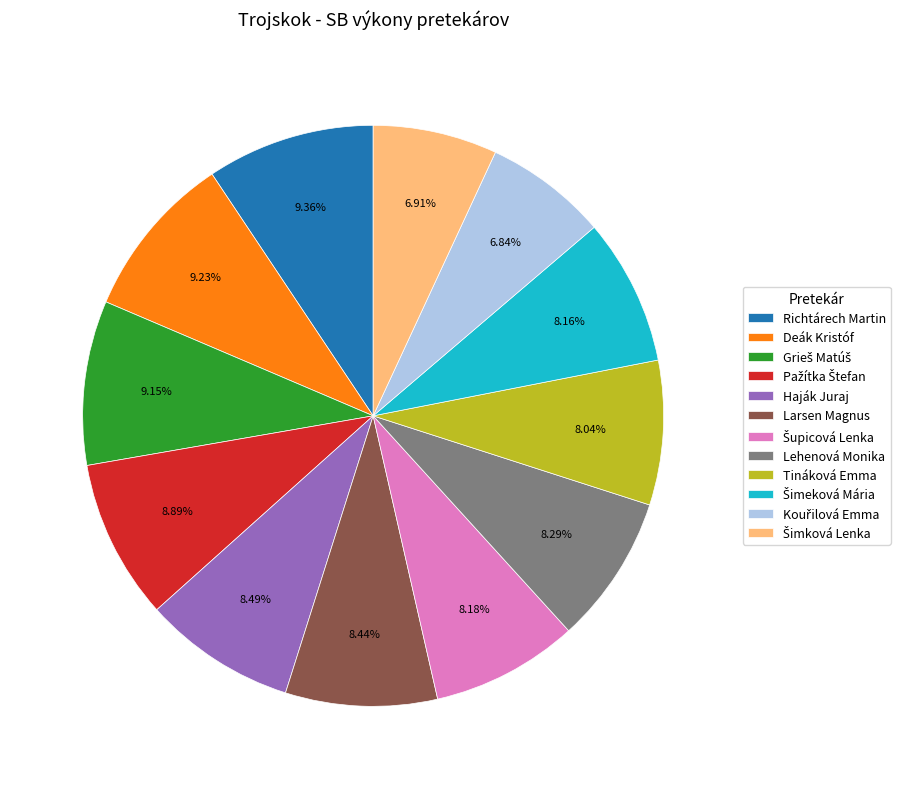

Is there a majority slice in this chart?

No